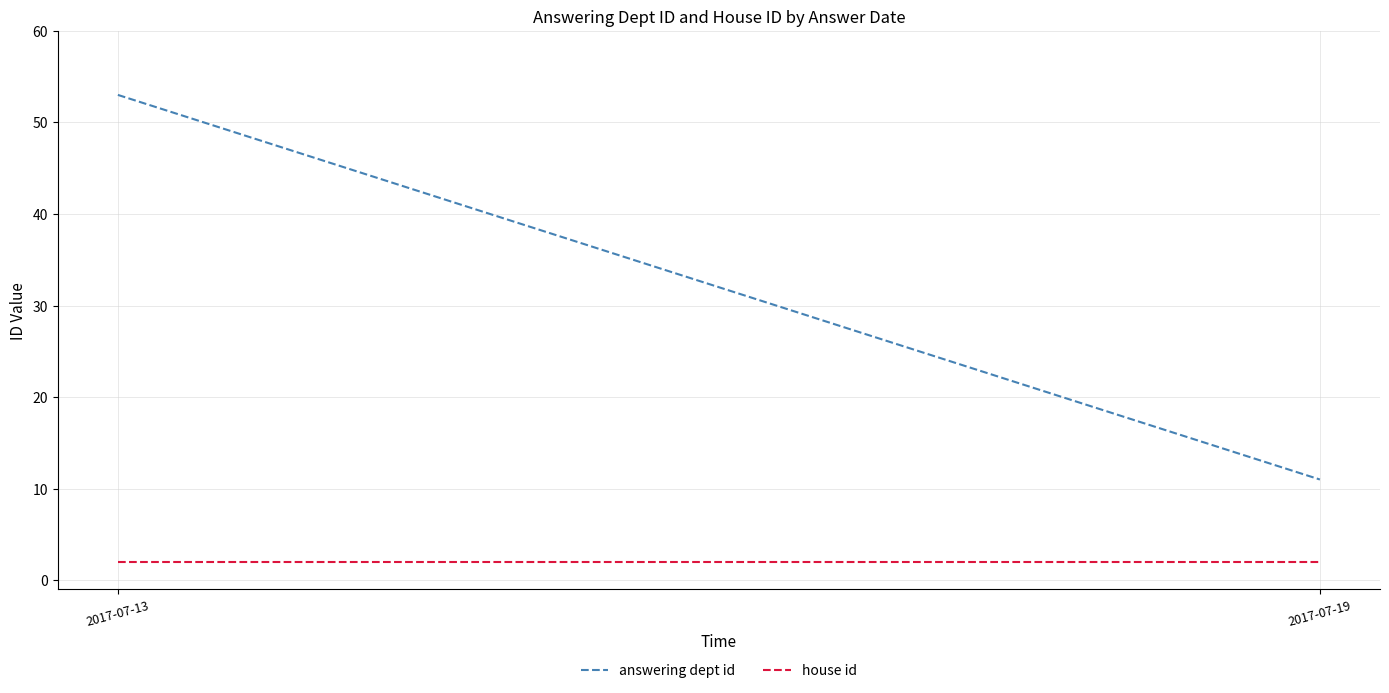

Which has a higher value, 2017-07-13 or 2017-07-19?

2017-07-13